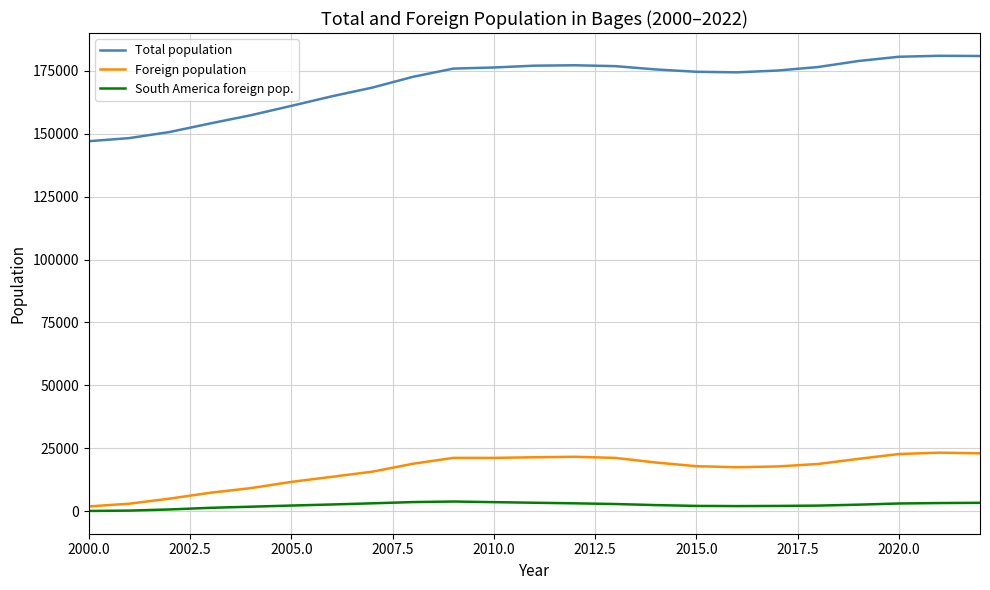

Which series has the widest spread of values?

Total population